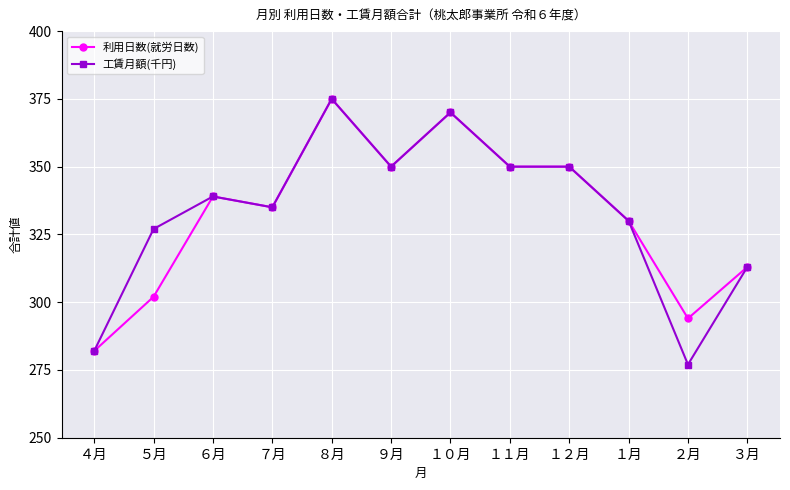

How many series are shown in this chart?

2